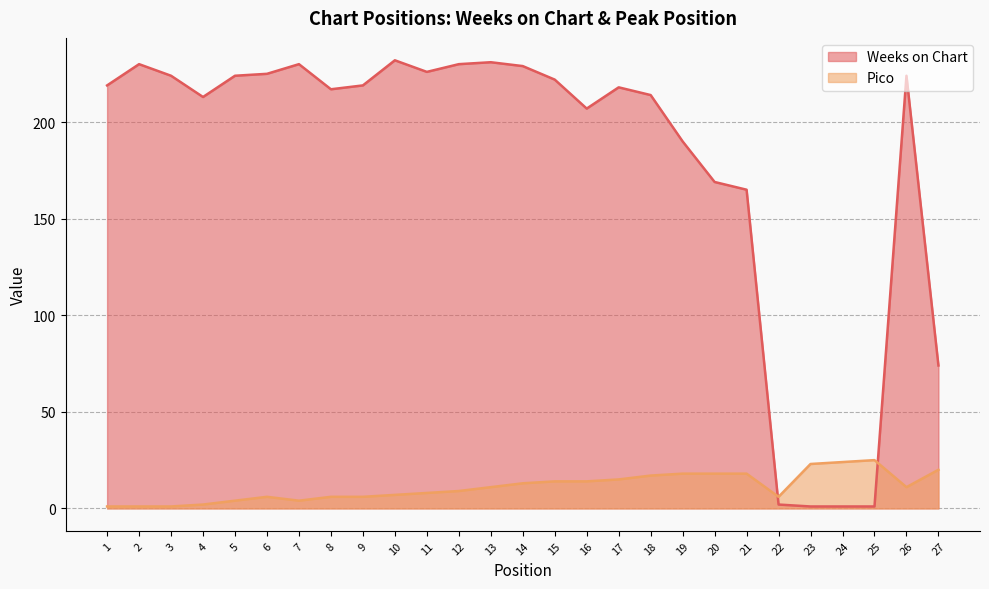

Reading left to right, what are all the values shown in this chart?

Weeks on Chart: 219	230	224	213	224	225	230	217	219	232	226	230	231	229	222	207	218	214	190	169	165	2	1	1	1	224	74
Pico: 1	1	1	2	4	6	4	6	6	7	8	9	11	13	14	14	15	17	18	18	18	6	23	24	25	11	20